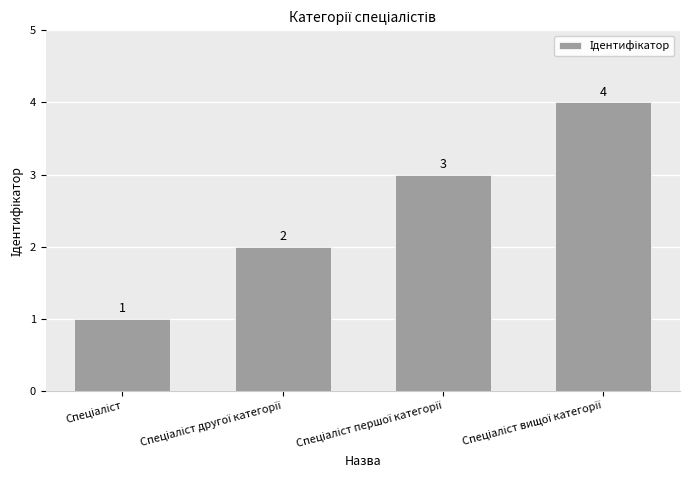

What is the maximum value shown in the chart?

4